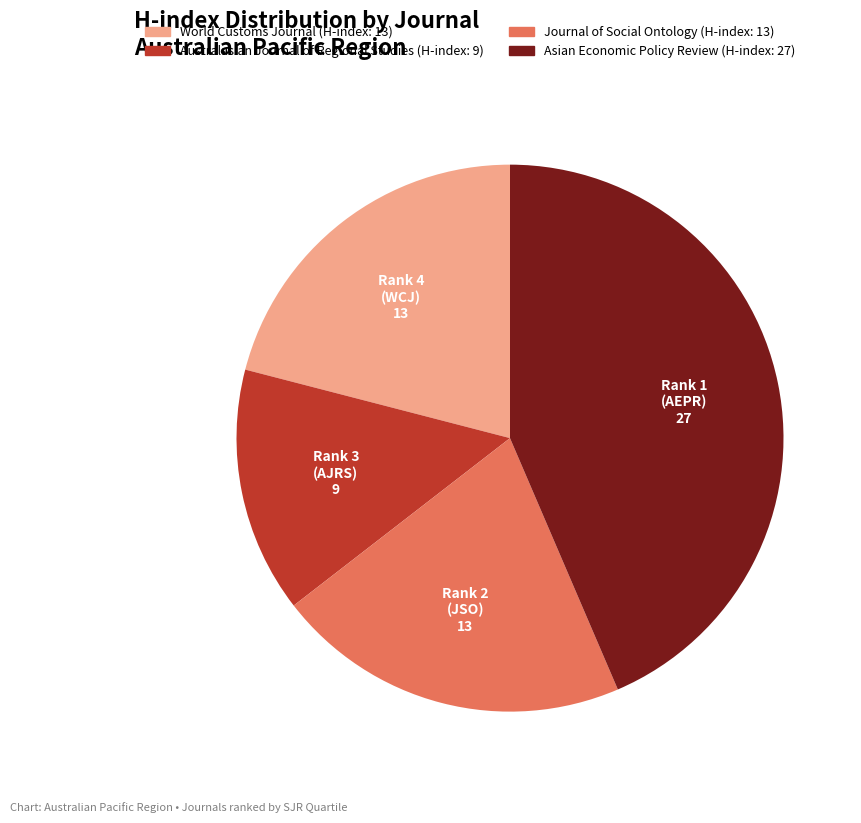

Is it true that Rank 4 (WCJ) is 21% of the pie?

True